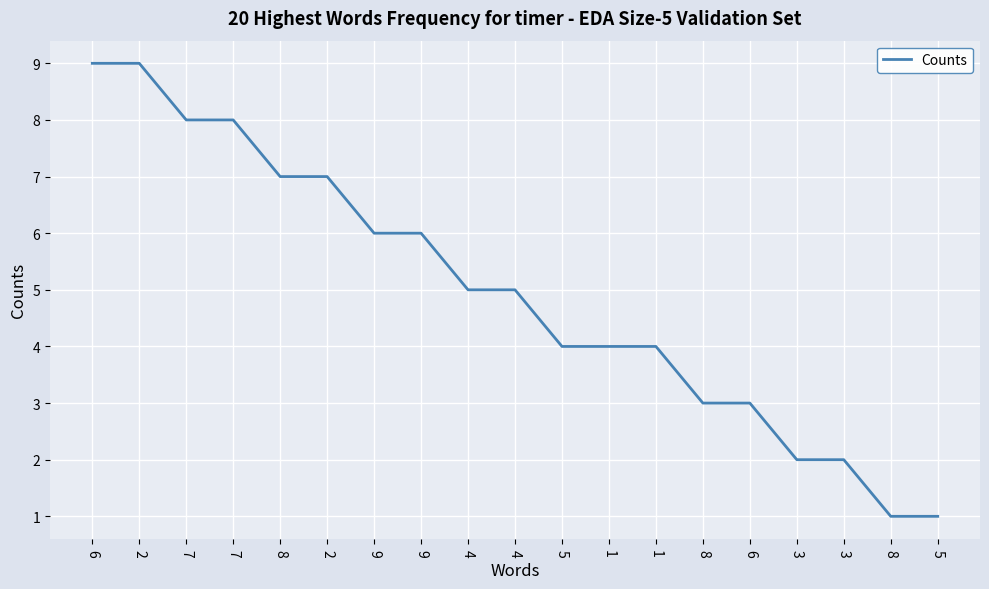

Which category has the lowest value across all series?

8